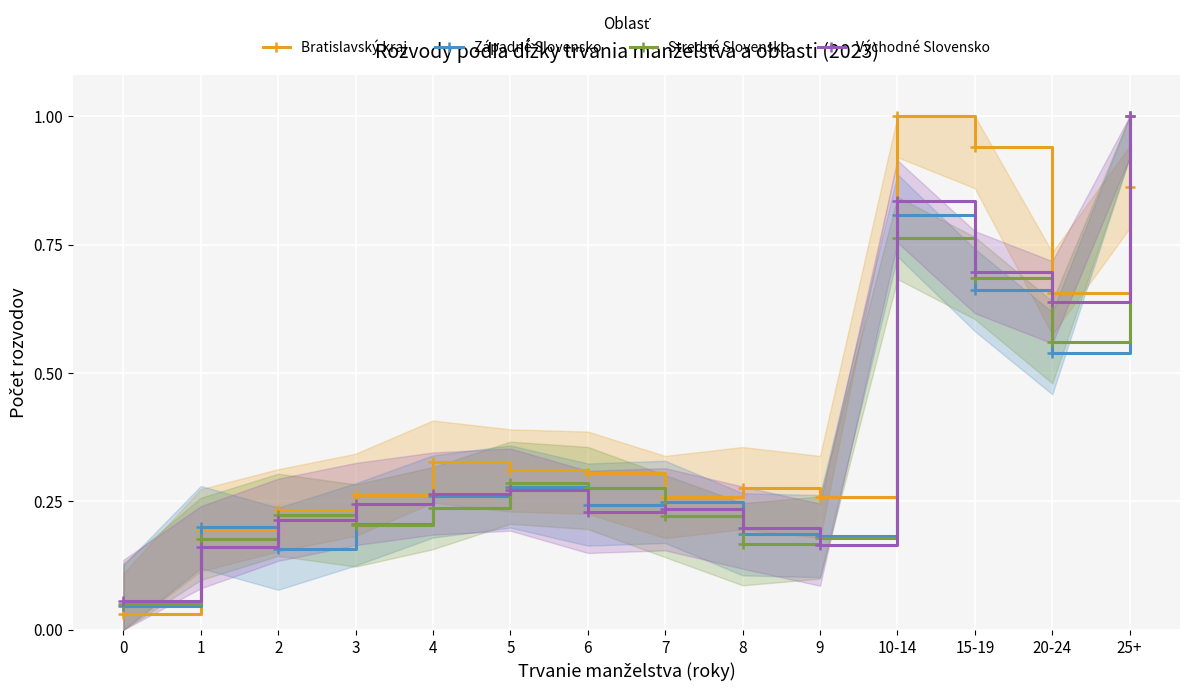

How many intersections are there between Stredné Slovensko and Západné Slovensko?

6